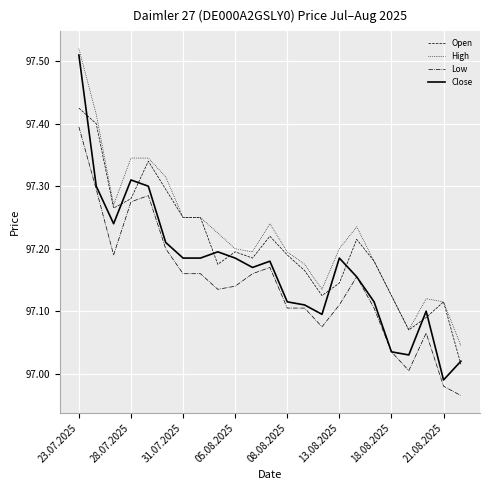

Which series has the largest total across all categories?

High